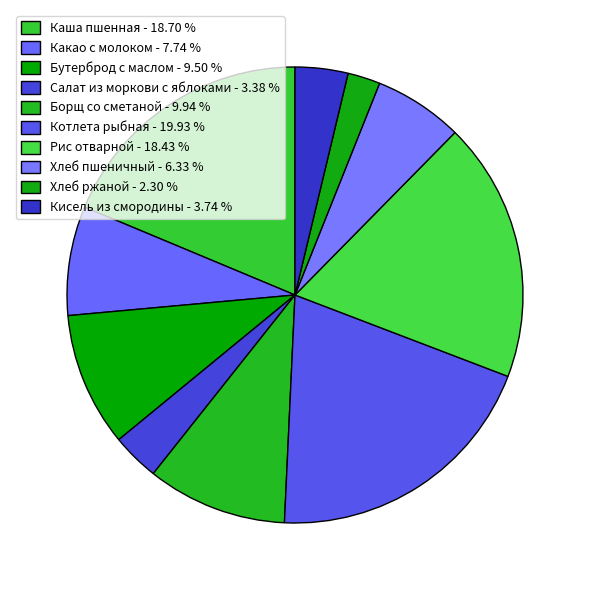

Rank the categories by value from highest to lowest.

Котлета рыбная, Каша пшенная, Рис отварной, Борщ со сметаной, Бутерброд с маслом, Какао с молоком, Хлеб пшеничный, Кисель из смородины, Салат из моркови с яблоками, Хлеб ржаной